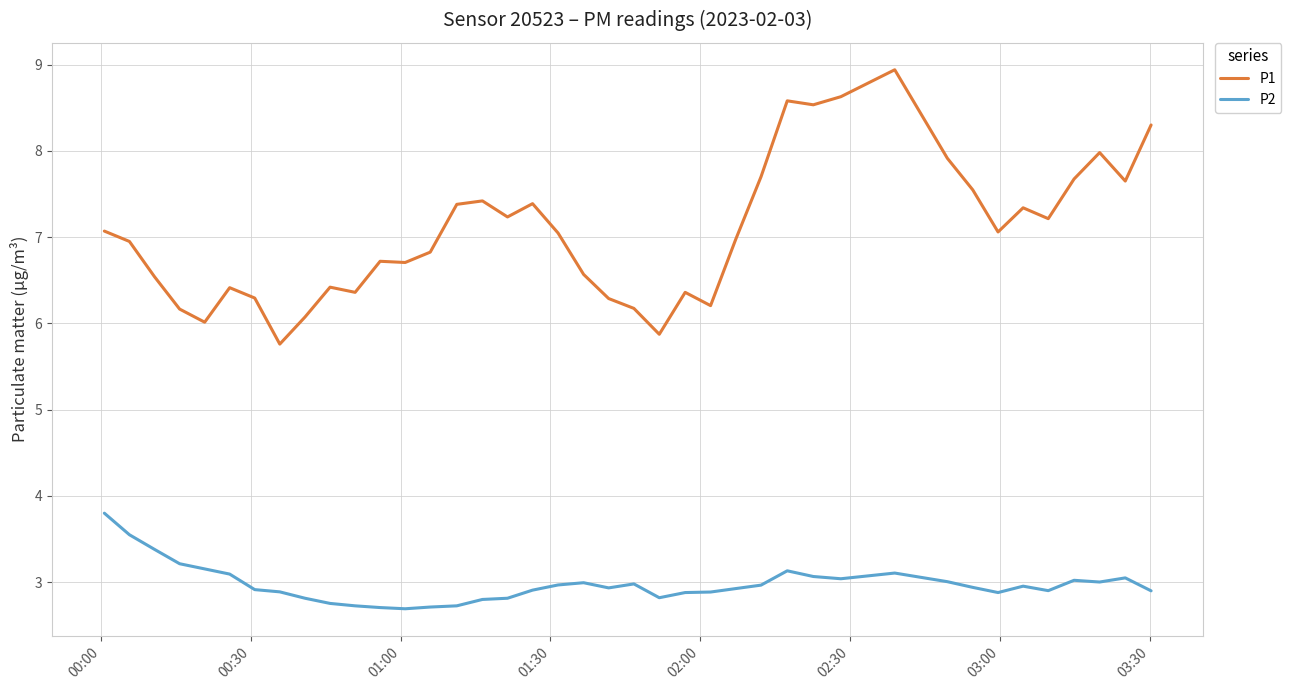

Rank the series by their average value, from lowest to highest.

P2, P1